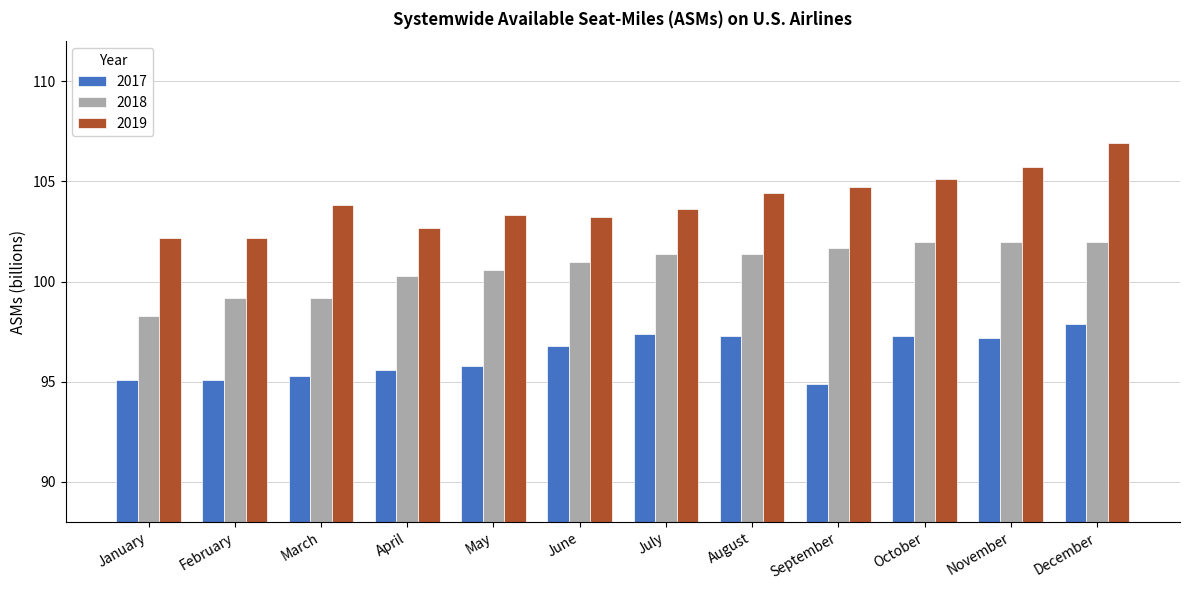

Count the number of data series in this chart.

3